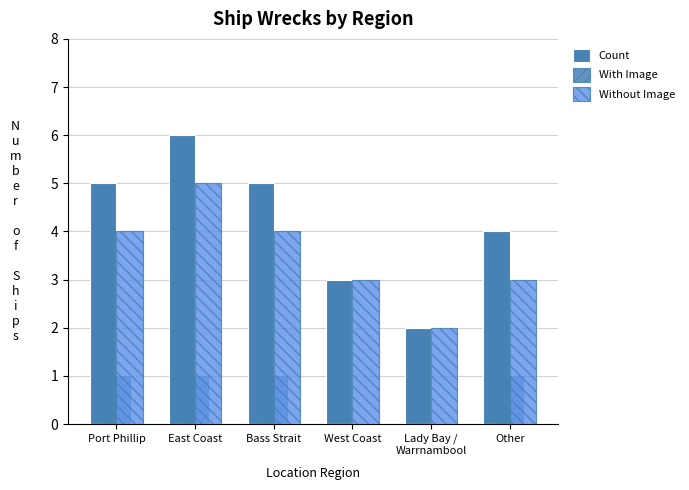

Reading left to right, extract all data points from this chart.

Count: Port Phillip=5	East Coast=6	Bass Strait=5	West Coast=3	Lady Bay /
Warrnambool=2	Other=4
With Image: Port Phillip=1	East Coast=1	Bass Strait=1	West Coast=0	Lady Bay /
Warrnambool=0	Other=1
Without Image: Port Phillip=4	East Coast=5	Bass Strait=4	West Coast=3	Lady Bay /
Warrnambool=2	Other=3